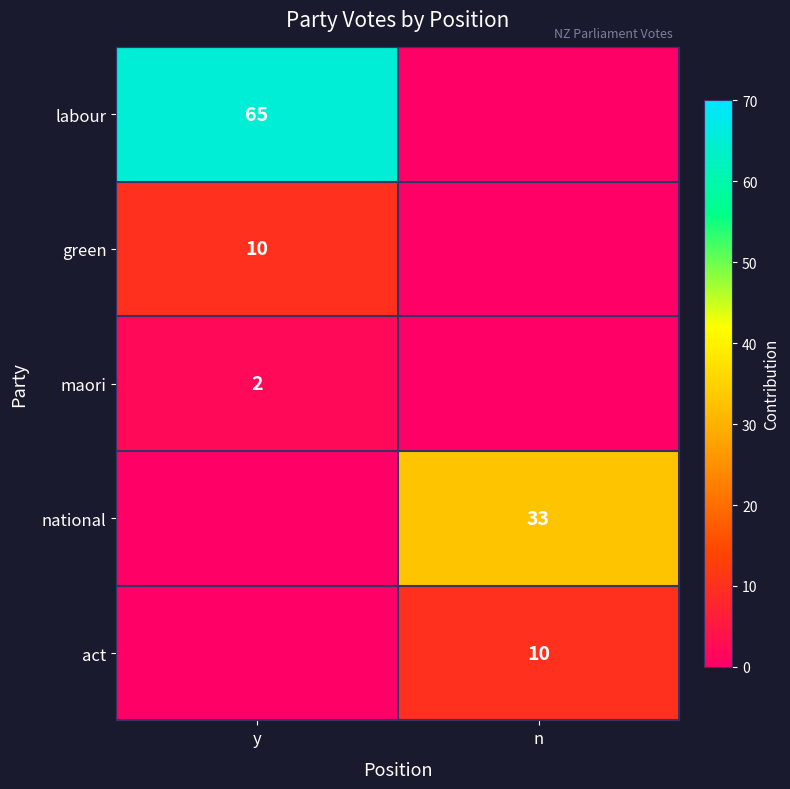

True or false: labour has a value of 65 at y.

True